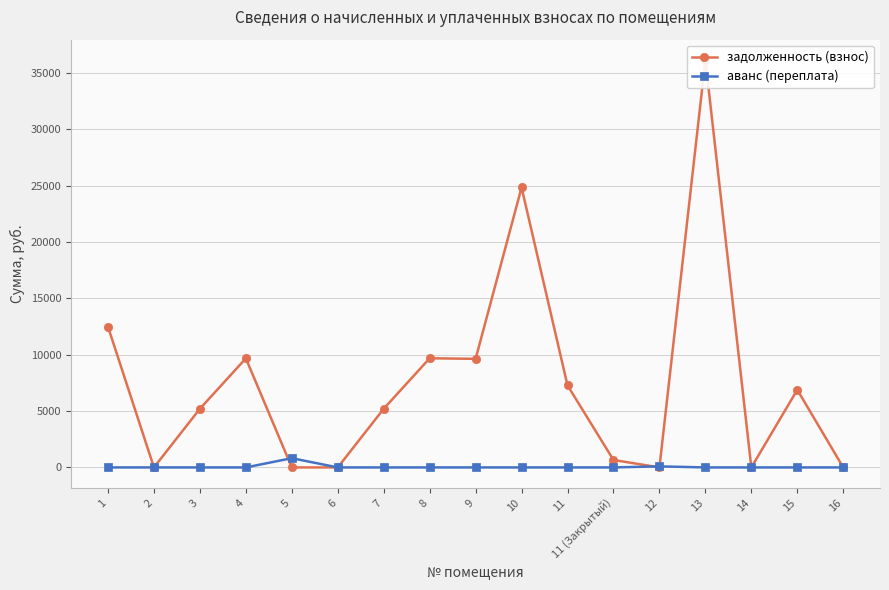

List the series in order of their overall mean, highest first.

задолженность (взнос), аванс (переплата)